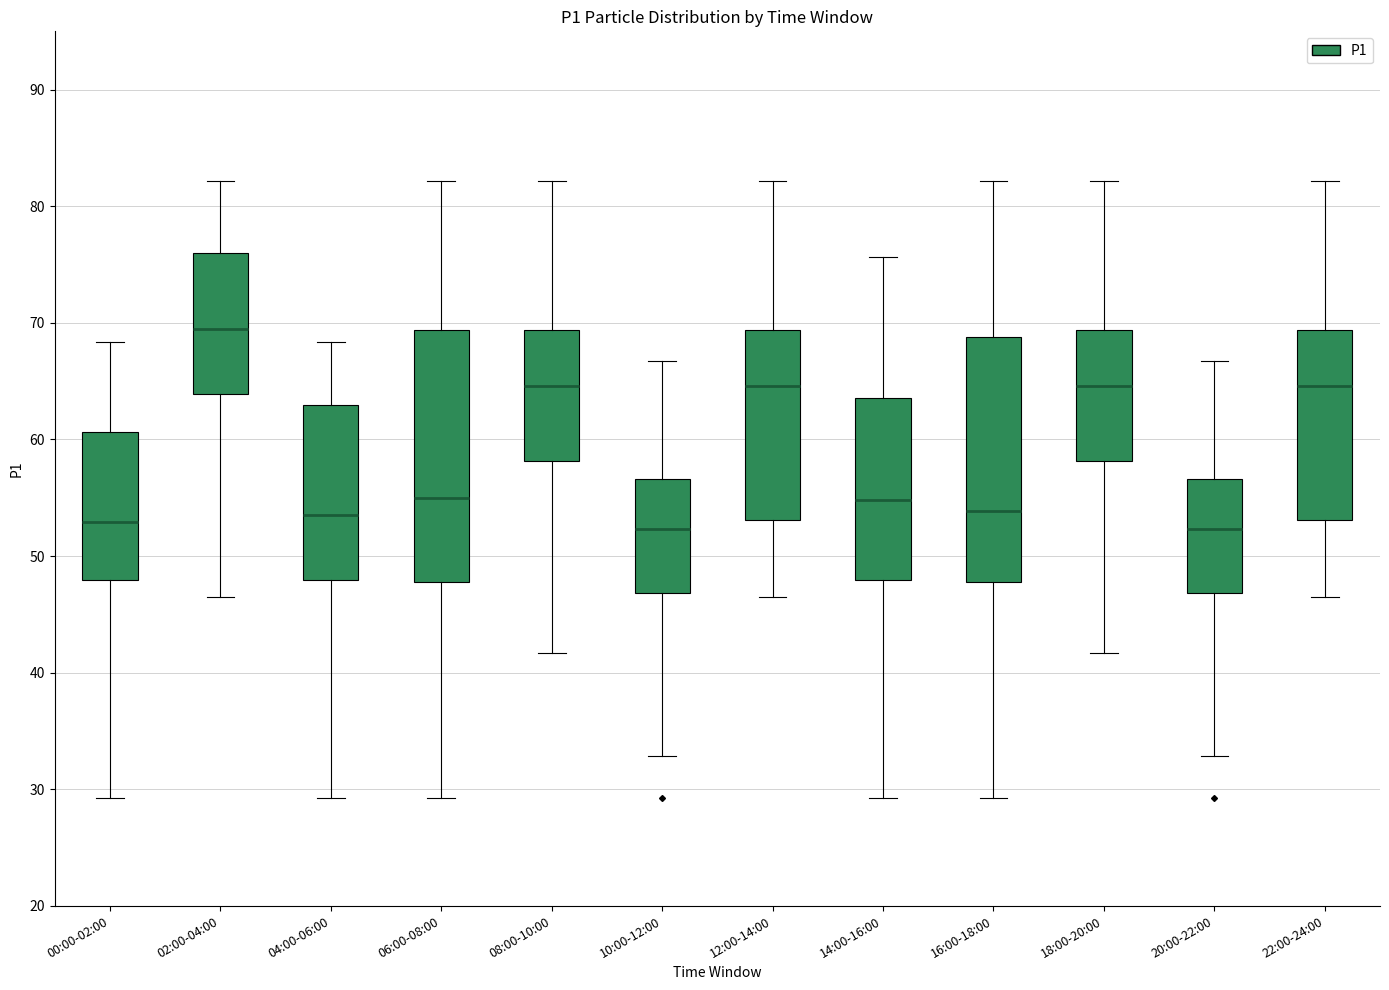

Where is the upper edge of the box for 06:00-08:00 on the y-axis? The values are not printed on the chart, so give them approximately, as read against the axis.

69